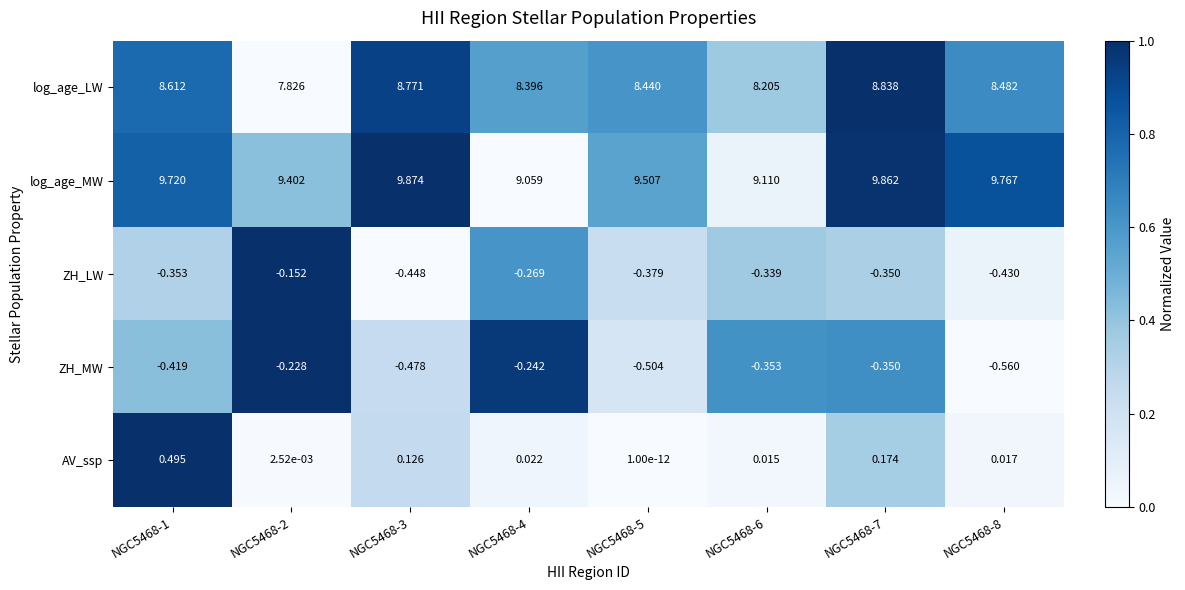

Rank the series at NGC5468-4 from highest to lowest value.

log_age_MW, log_age_LW, AV_ssp, ZH_MW, ZH_LW